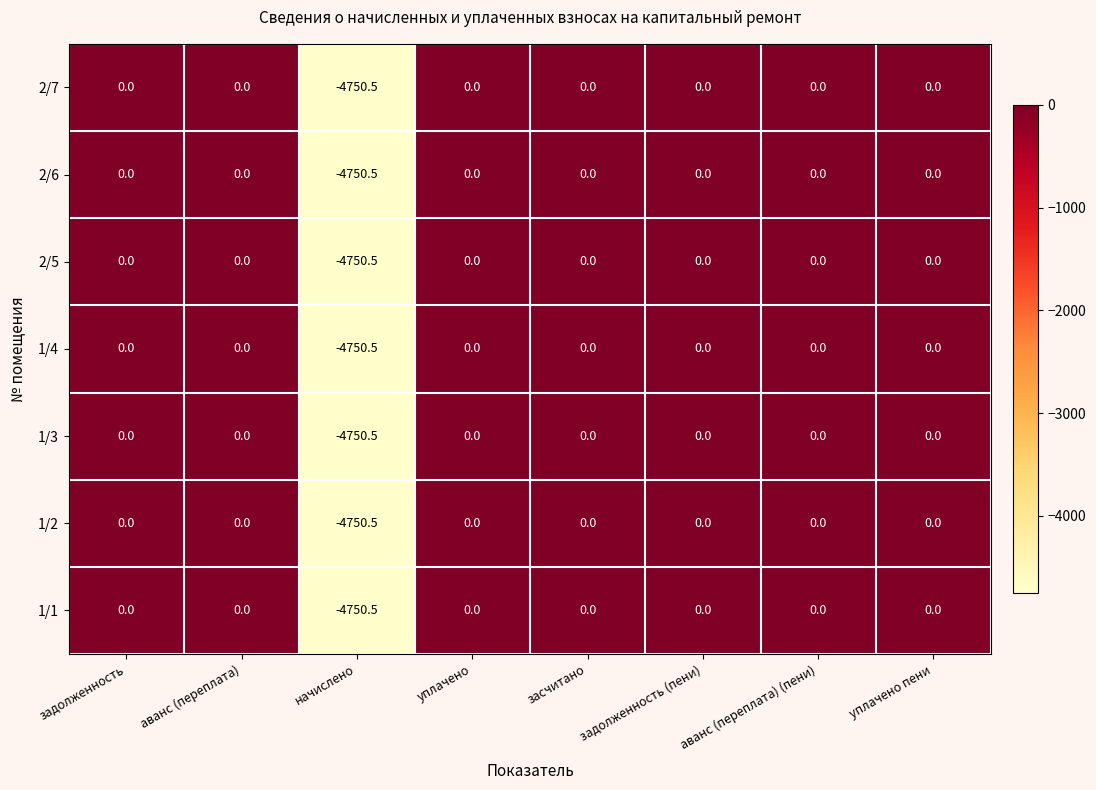

Is the value of 1/1 at аванс (переплата) (пени) greater than the value of 2/5 at начислено?

Yes